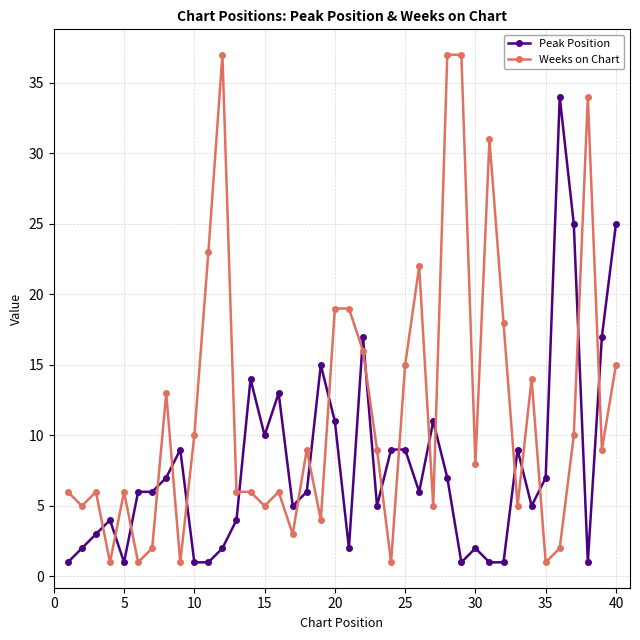

What is the maximum value for Peak Position?

34